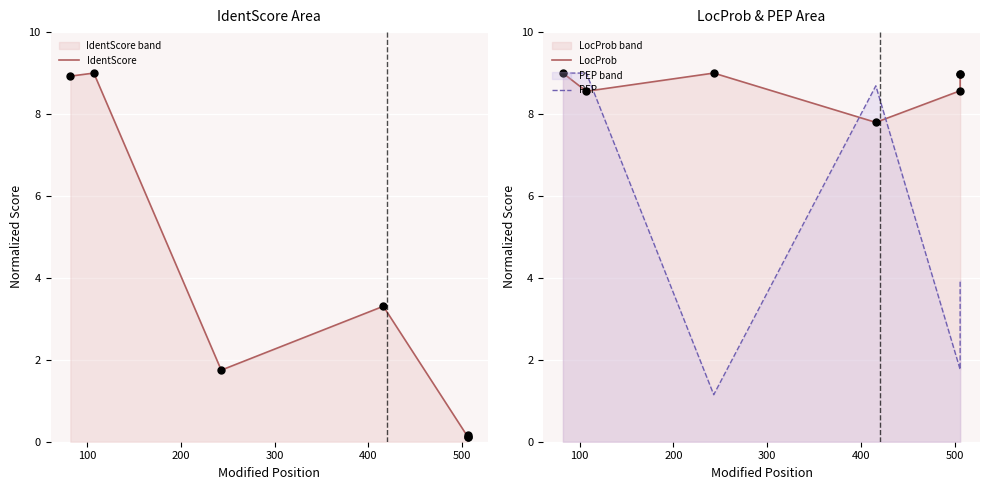

Which series has the largest Y range (max minus min)?

IdentScore